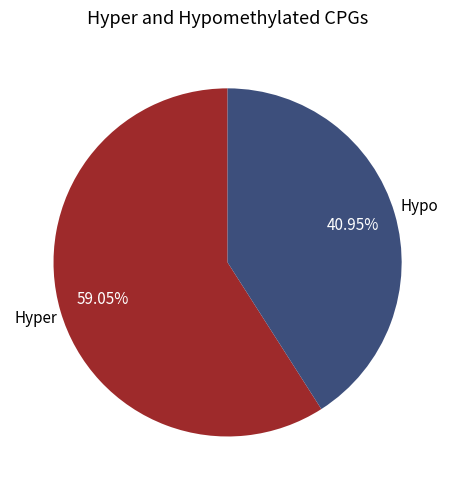

How many slices are in this pie chart?

2